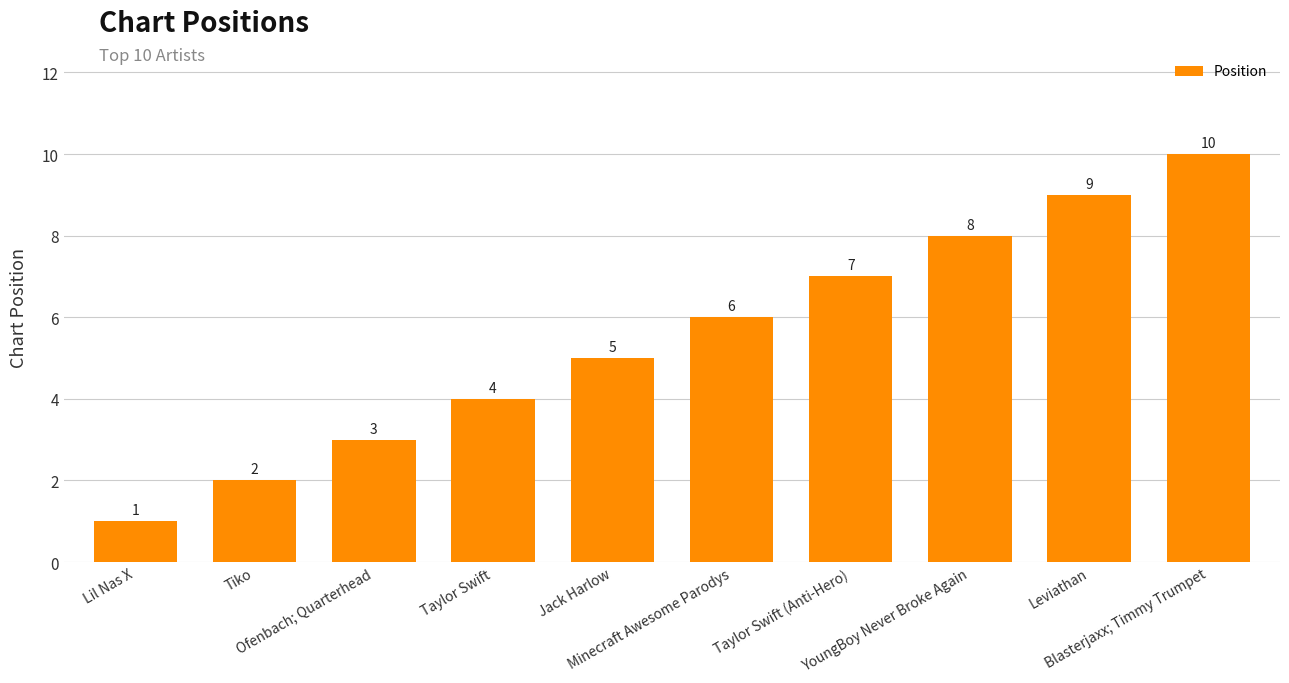

What is the sum of the values at YoungBoy Never Broke Again and Tiko?

10